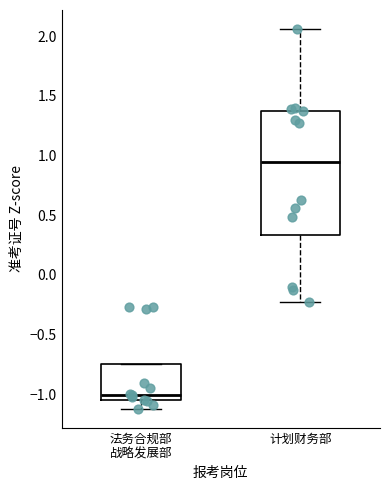

Reading left to right, transcribe this box plot: for each box, give where its median line is, the range the box spans, and where its two whiskers end, as read against the y-axis. The values are not printed on the chart, so give them approximately, as read against the axis.

法务合规部 战略发展部: median -1.00, box -1.05 to -0.75, whiskers -1.10 to -0.75
计划财务部: median 0.95, box 0.35 to 1.40, whiskers -0.20 to 2.05